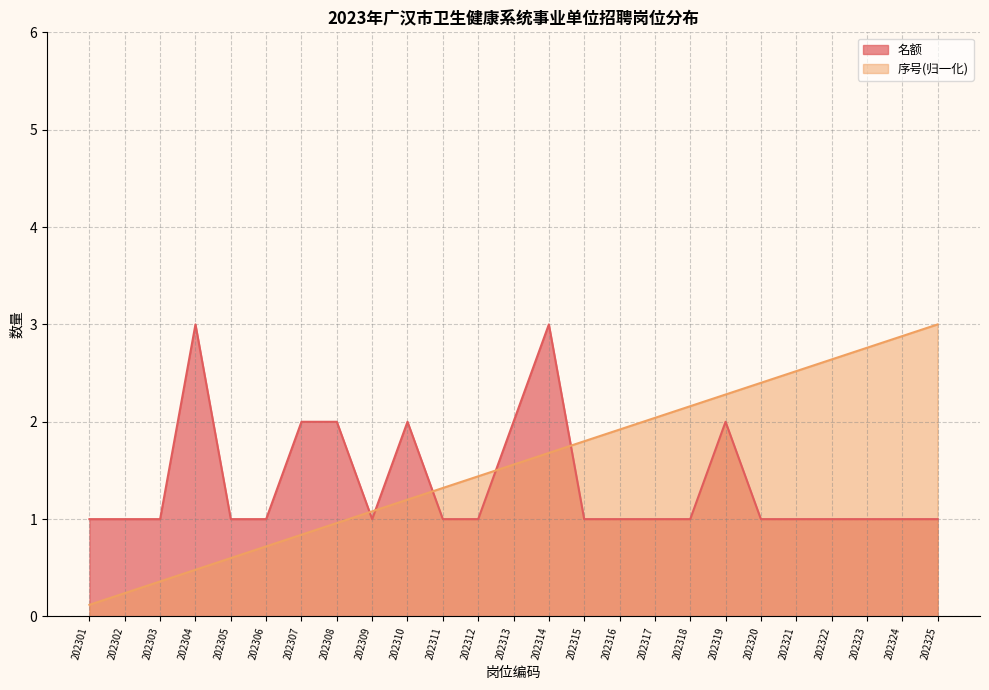

What value does the 序号 series have at 202310?

1.2